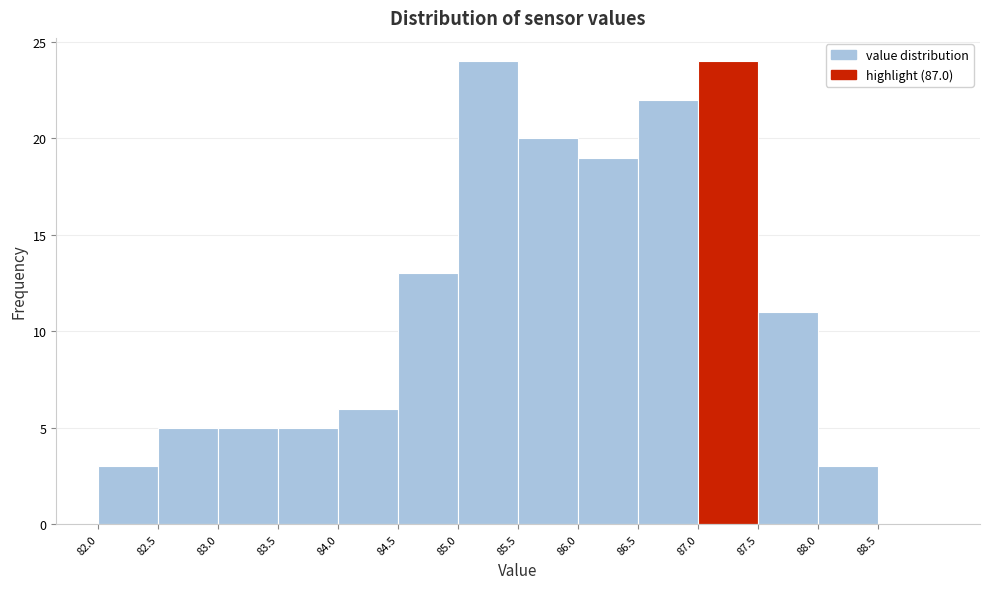

Reading left to right, list every bar in this chart as the range it spans on the x-axis followed by its height. The values are not printed on the chart, so give them approximately, as read against the axis.

82.0 to 82.5: 3
82.5 to 83.0: 5
83.0 to 83.5: 5
83.5 to 84.0: 5
84.0 to 84.5: 6
84.5 to 85.0: 13
85.0 to 85.5: 24
85.5 to 86.0: 20
86.0 to 86.5: 19
86.5 to 87.0: 22
87.0 to 87.5: 24
87.5 to 88.0: 11
88.0 to 88.5: 3
88.5 to 89.0: 0